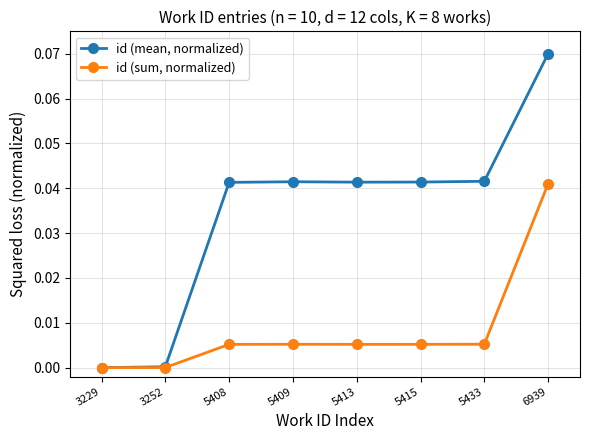

Which series has the largest total across all categories?

id (mean, normalized)